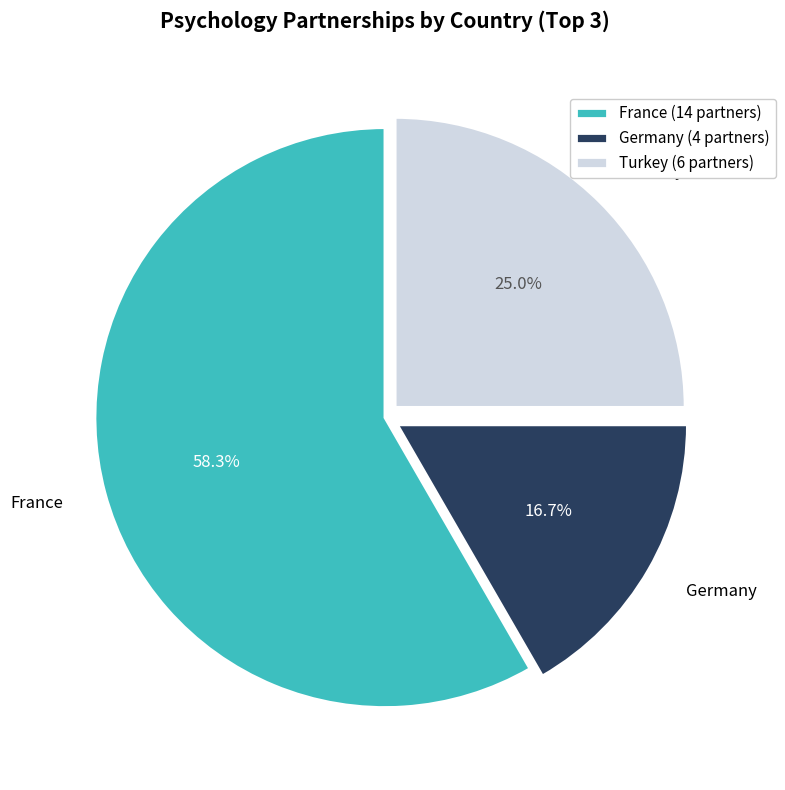

What portion of the pie excludes Germany?

83.3%